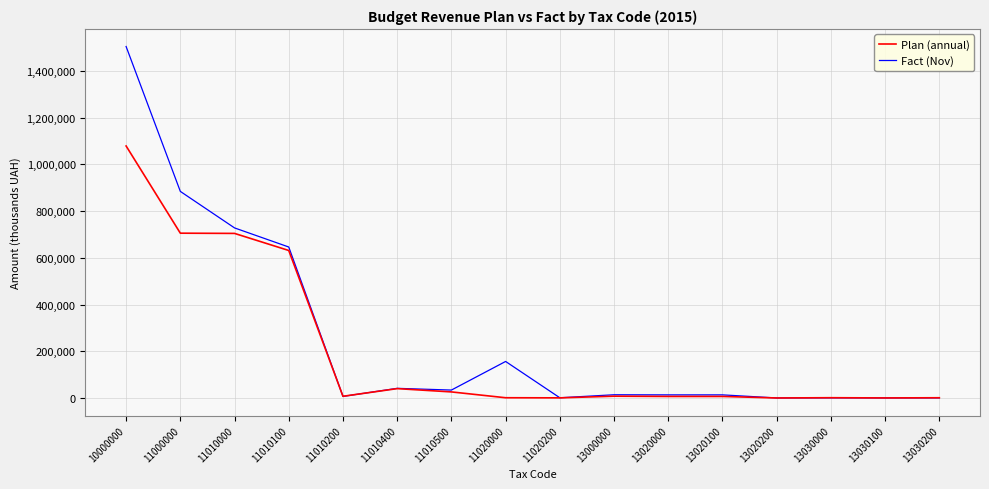

What is the sum of the Plan (annual) values at 13030100 and 11010200?

7365.8